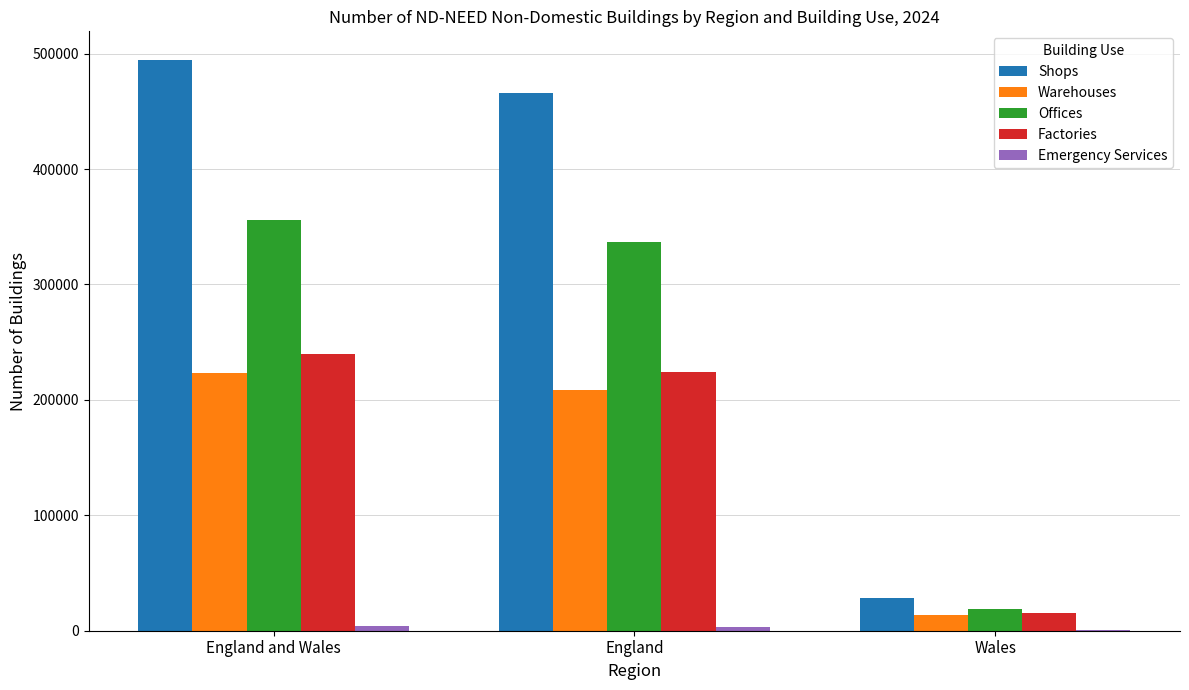

What is the sum of all Offices values?

711110